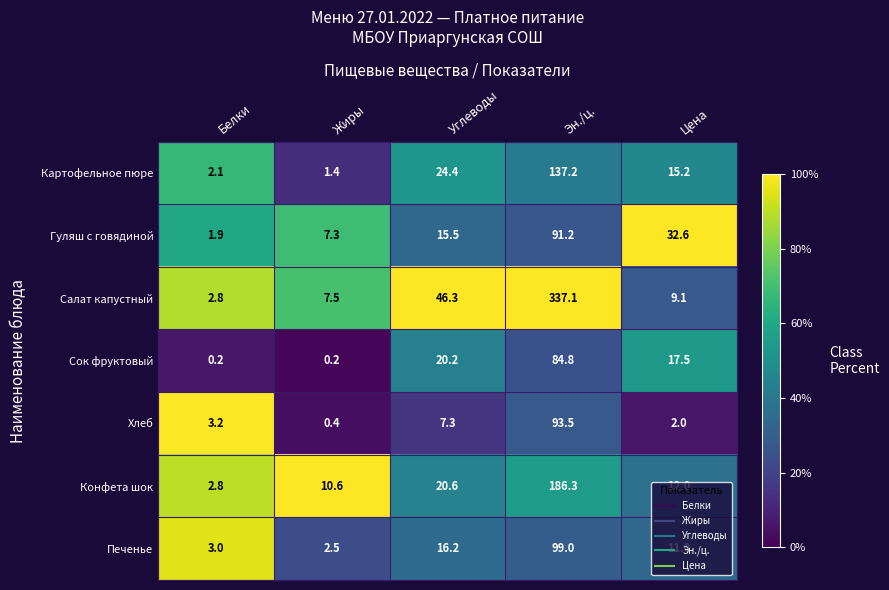

List the series in order of their peak value, lowest first.

Сок фруктовый, Гуляш с говядиной, Хлеб, Печенье, Картофельное пюре, Конфета шок, Салат капустный